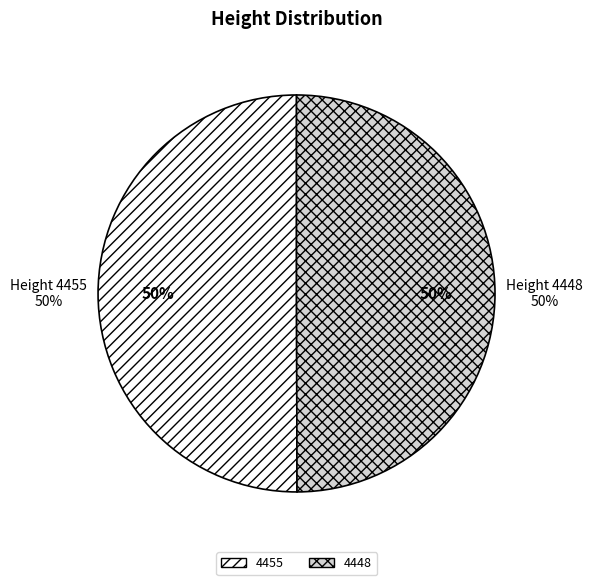

The 4448 slice represents 44% of the pie. True or false?

False